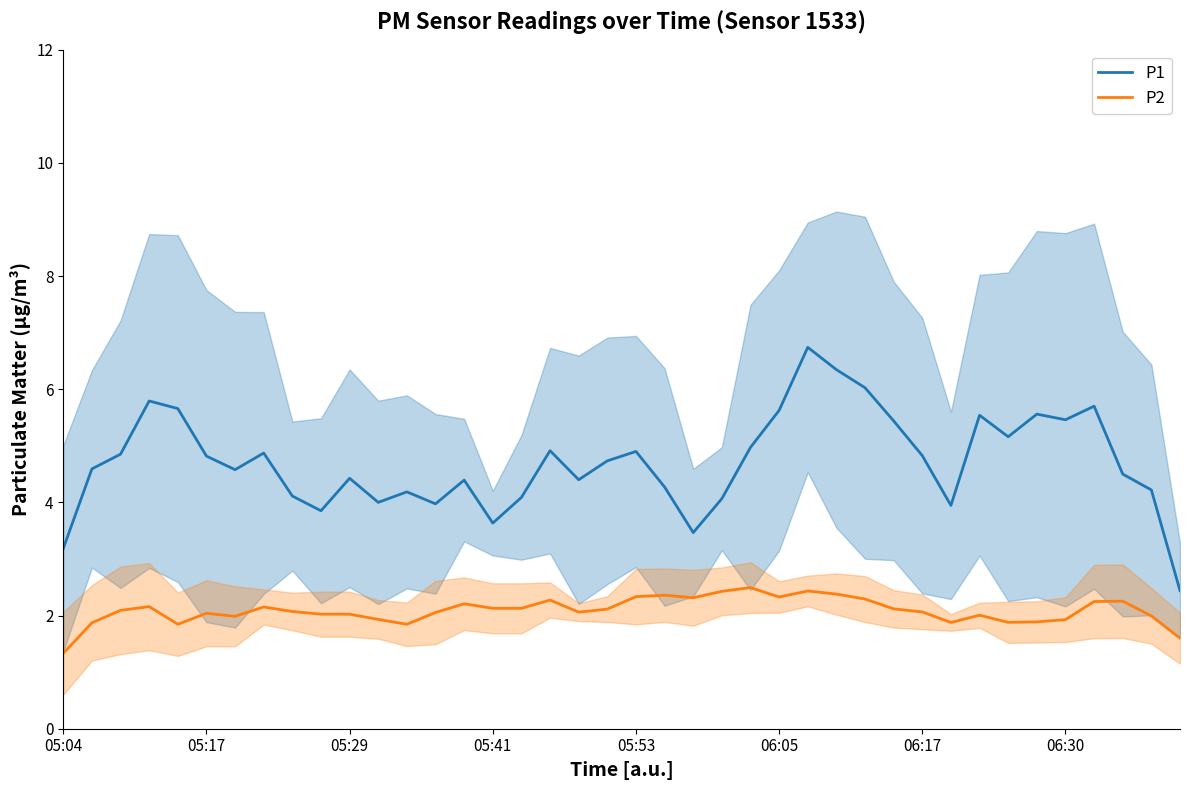

True or false: P2 has a value of 2.0 at 05:17.

True